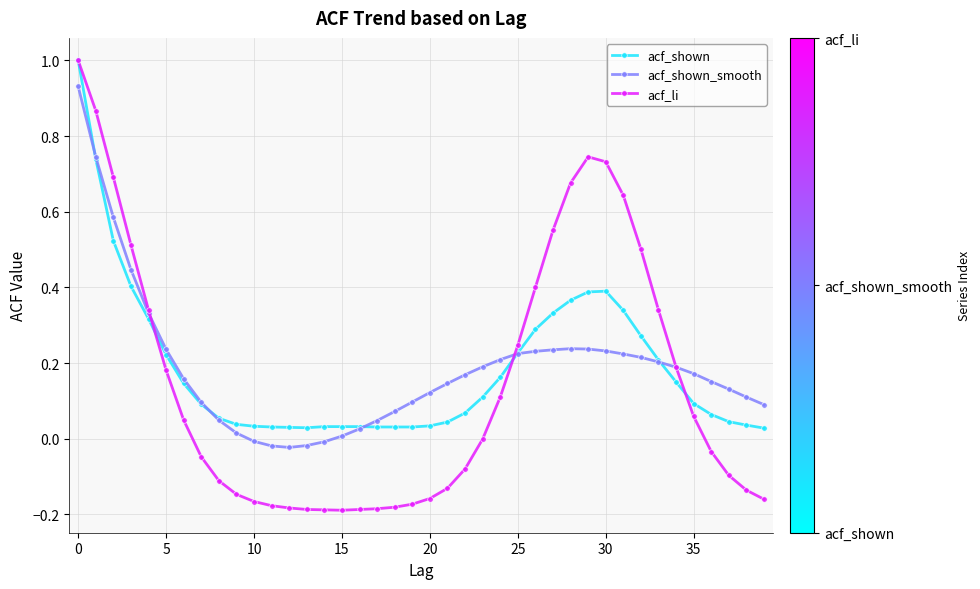

Which series has the widest spread of values?

acf_li